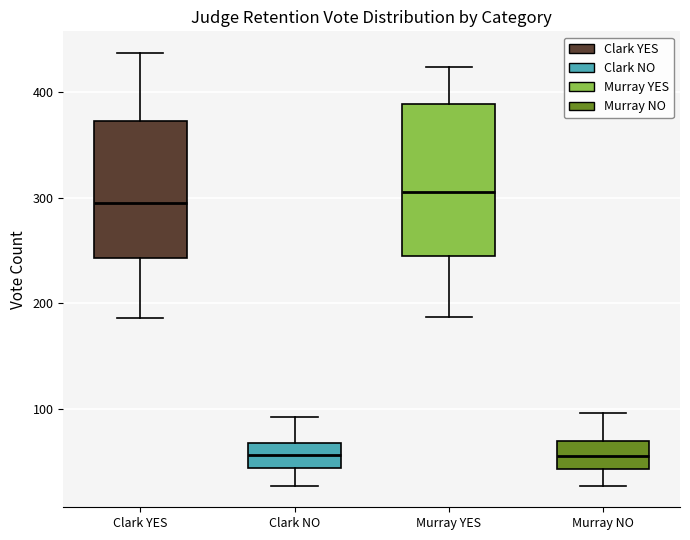

Where does the upper whisker of the box for Clark NO end on the y-axis? The values are not printed on the chart, so give them approximately, as read against the axis.

90